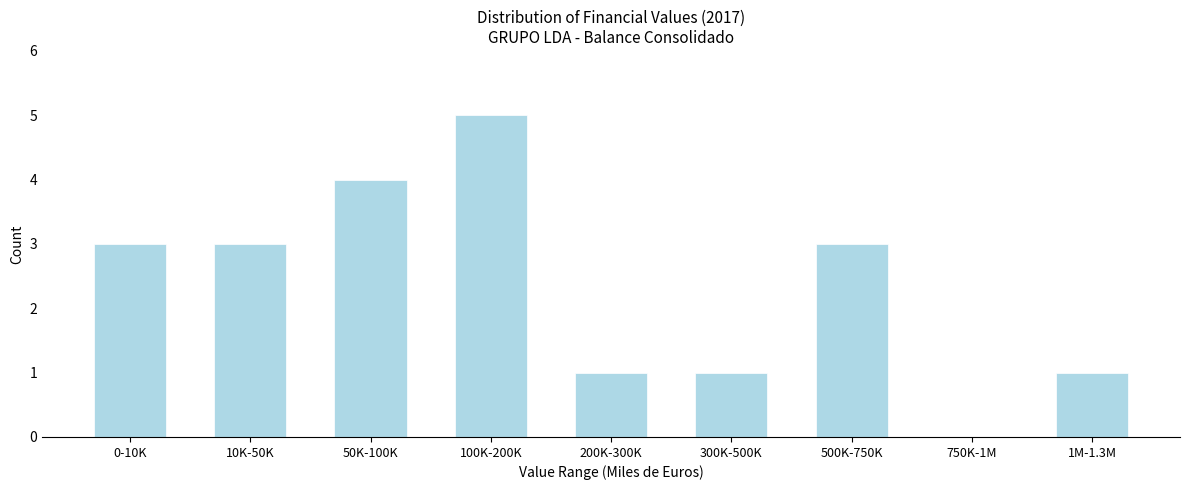

Reading right to left, extract all data points from this chart.

1M-1.3M=1	750K-1M=0	500K-750K=3	300K-500K=1	200K-300K=1	100K-200K=5	50K-100K=4	10K-50K=3	0-10K=3